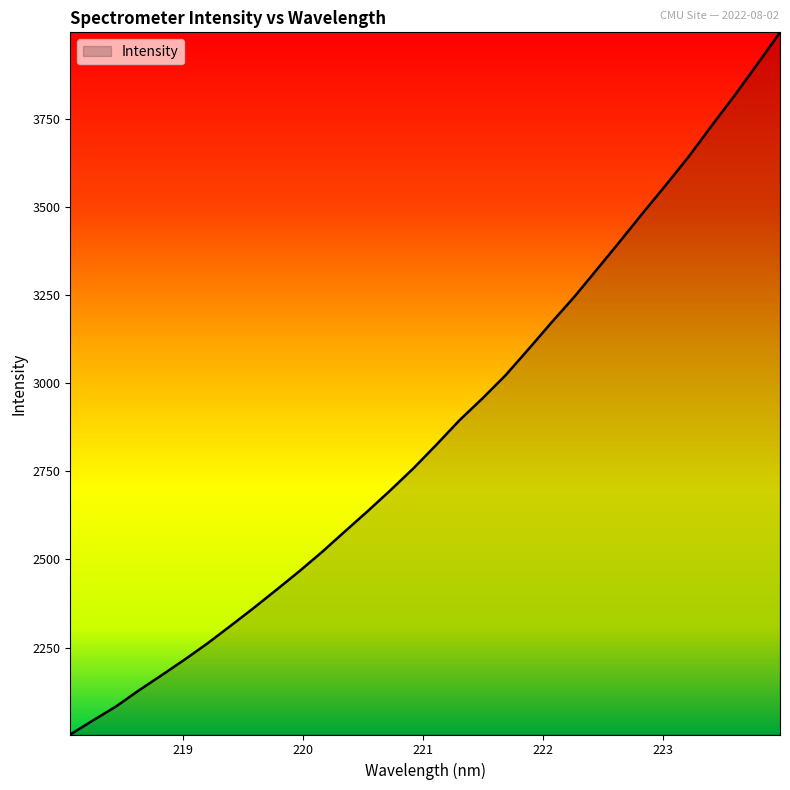

What is the difference between the maximum and minimum values?

1993.3